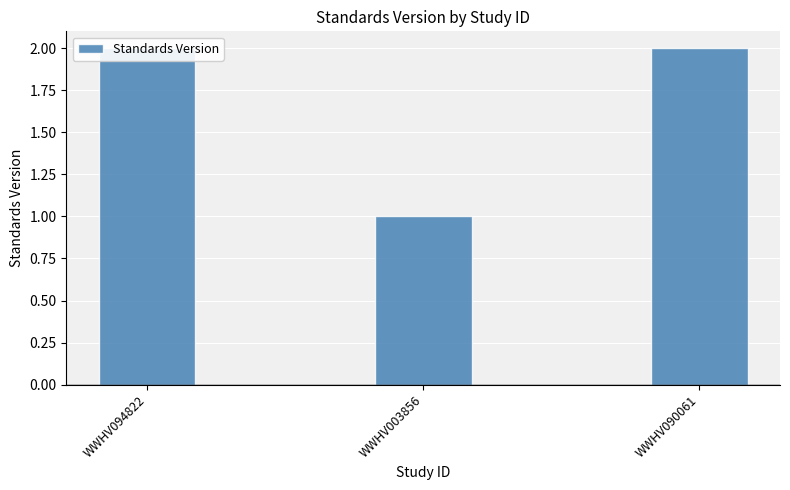

What is the value of the 2nd bar from the left?

1